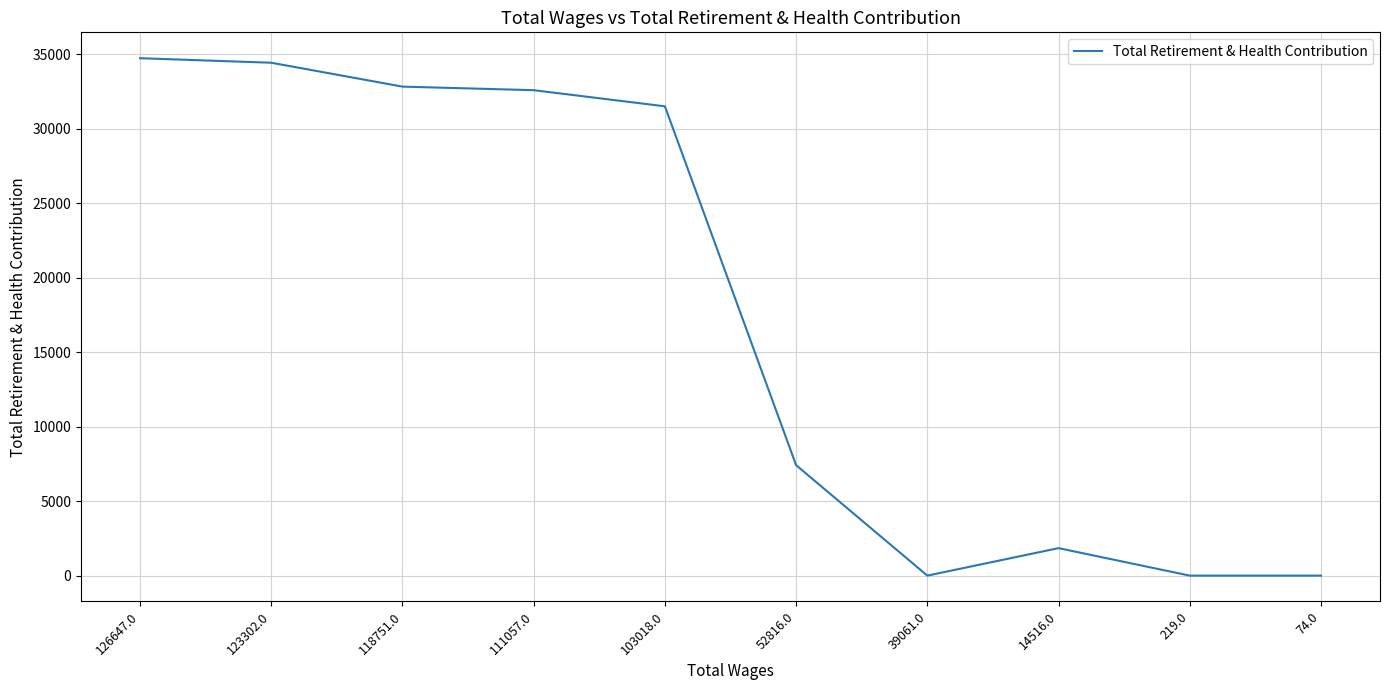

At which label is the value closest to 17360?

52816.0